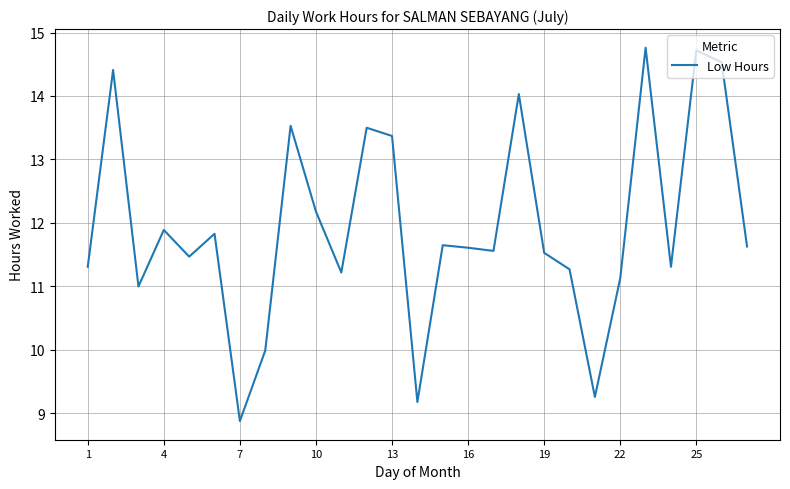

What is the minimum value shown in the chart?

8.9